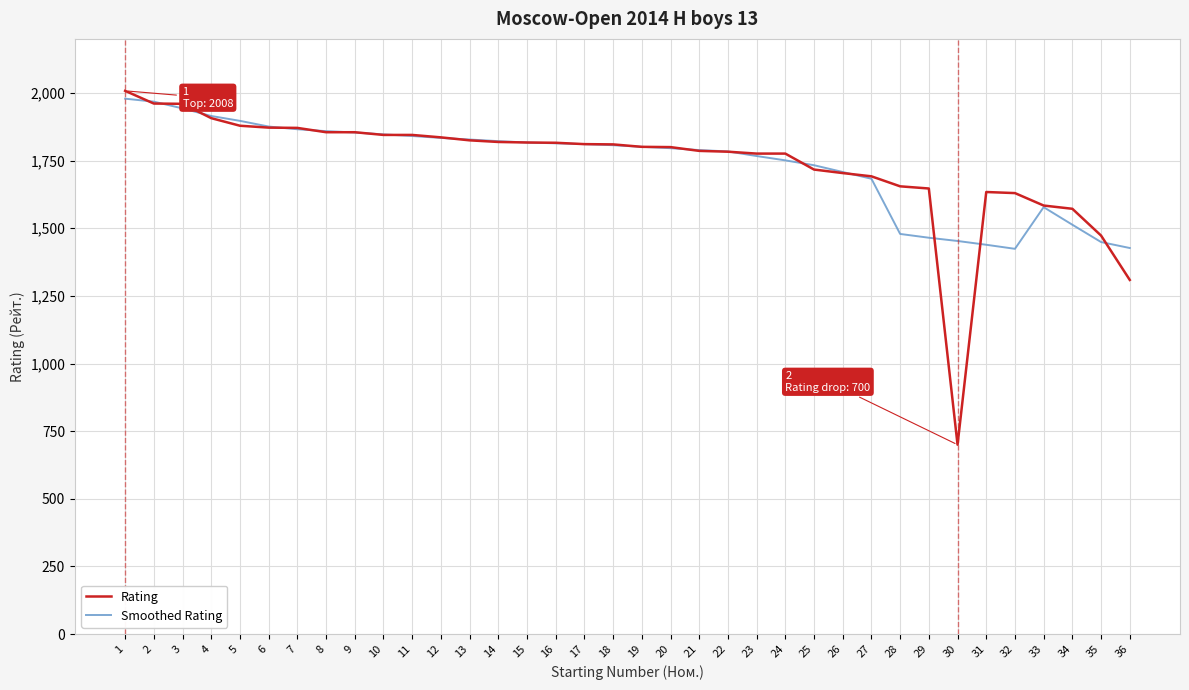

Where is Rating nearest to the value 1354?

36